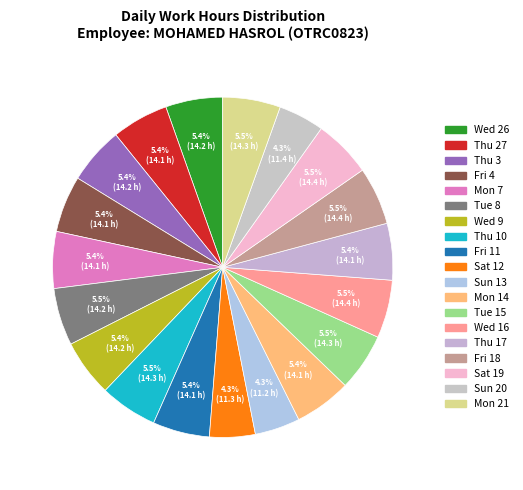

How many segments does this pie chart have?

19